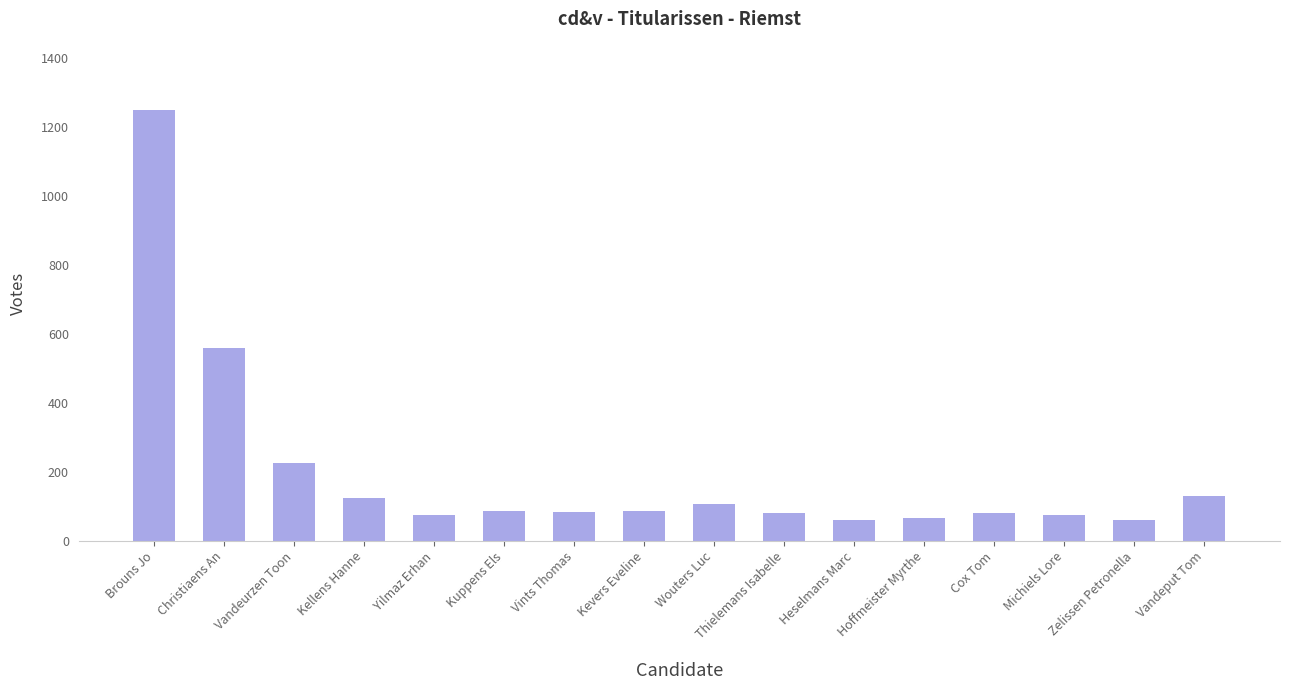

What position from the left is Thielemans Isabelle?

10